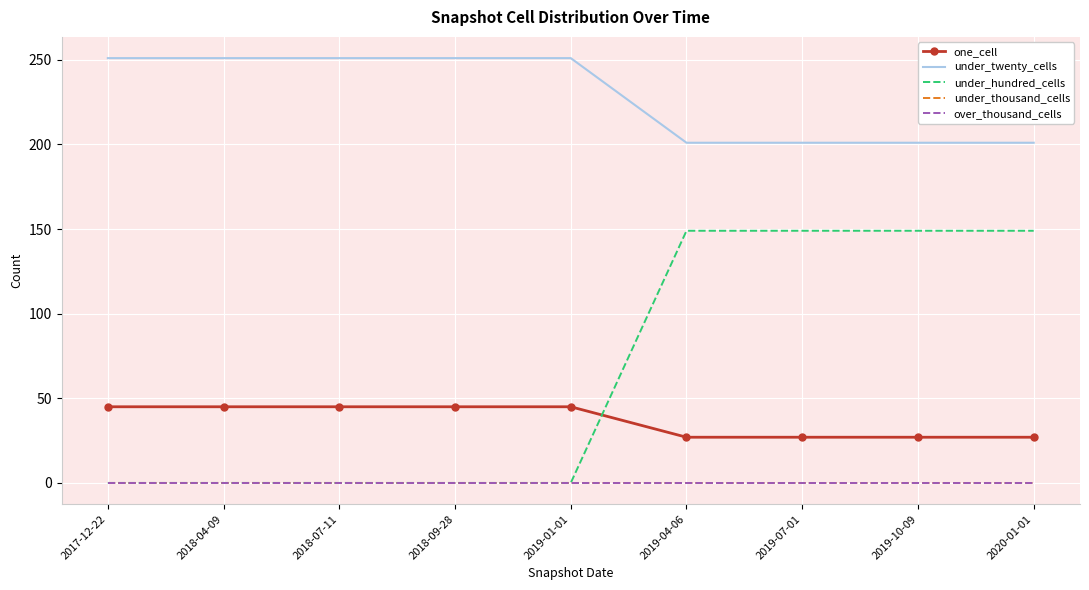

Is the value of one_cell at 2018-07-11 greater than the value of under_twenty_cells at 2019-04-06?

No